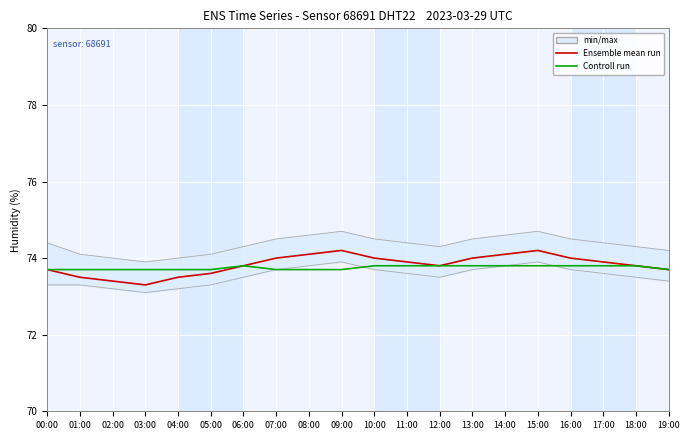

List the series in order of their peak value, highest first.

Ensemble mean run, Controll run